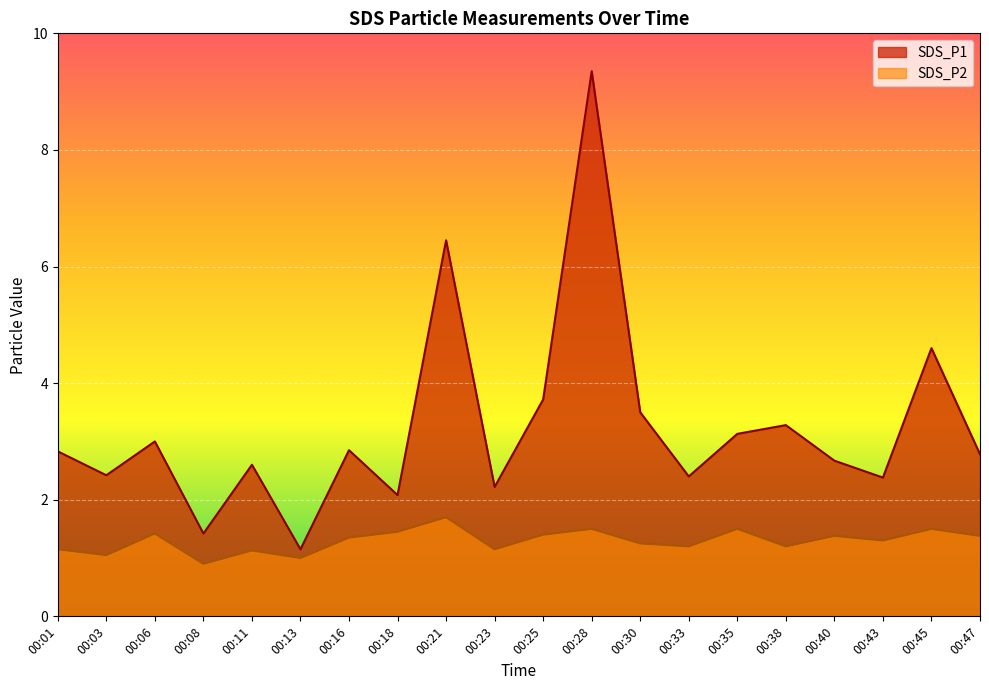

Which has a higher value, 00:47 or 00:28?

00:28